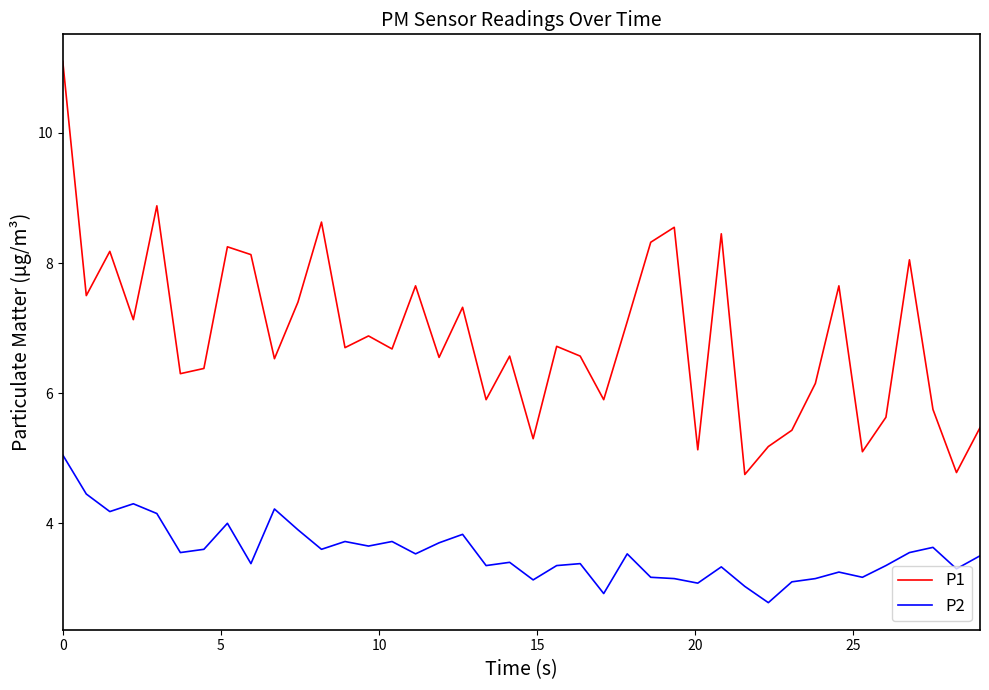

What is the difference between the maximum and minimum values in the P2 series?

2.3